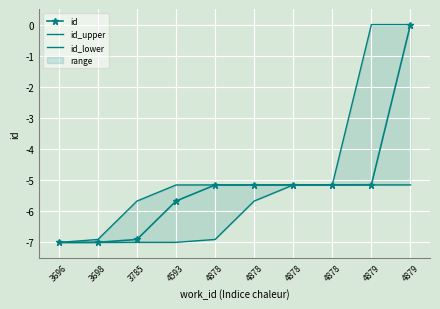

What is the difference between the maximum and minimum values in the id_lower series?

1.8